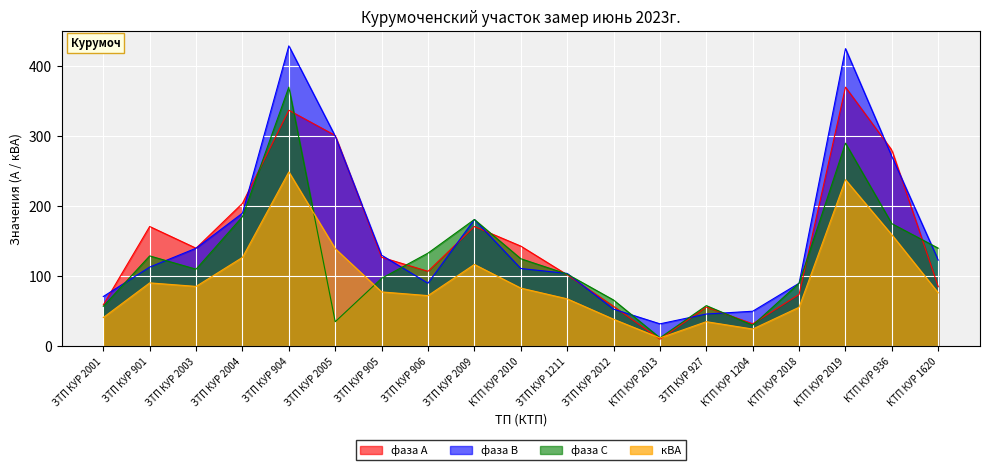

Reading left to right, extract all data points from this chart.

фаза А: 59.0	171.0	140.0	204.0	337.0	301.0	127.0	107.0	171.0	143.0	102.0	57.0	10.0	56.0	32.0	74.0	370.0	280.0	85.0
фаза В: 71.0	113.0	140.0	190.0	429.0	300.0	130.0	90.0	181.0	111.0	104.0	53.0	32.0	46.0	50.0	90.0	425.0	271.0	123.0
фаза С: 57.0	129.0	110.0	185.0	370.0	35.0	97.0	133.0	181.0	125.0	103.0	66.0	12.0	58.0	30.0	90.0	290.0	175.0	140.0
кВА: 41.0	90.5	85.5	126.9	248.9	139.4	77.6	72.3	116.8	83.0	67.7	38.6	11.8	35.1	24.5	55.7	237.8	159.1	76.3